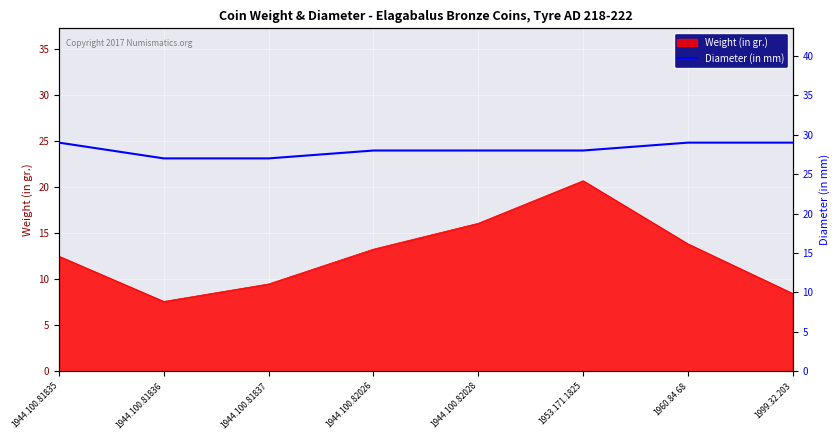

Between 1944.100.82026 and 1944.100.81836, which is larger?

1944.100.82026